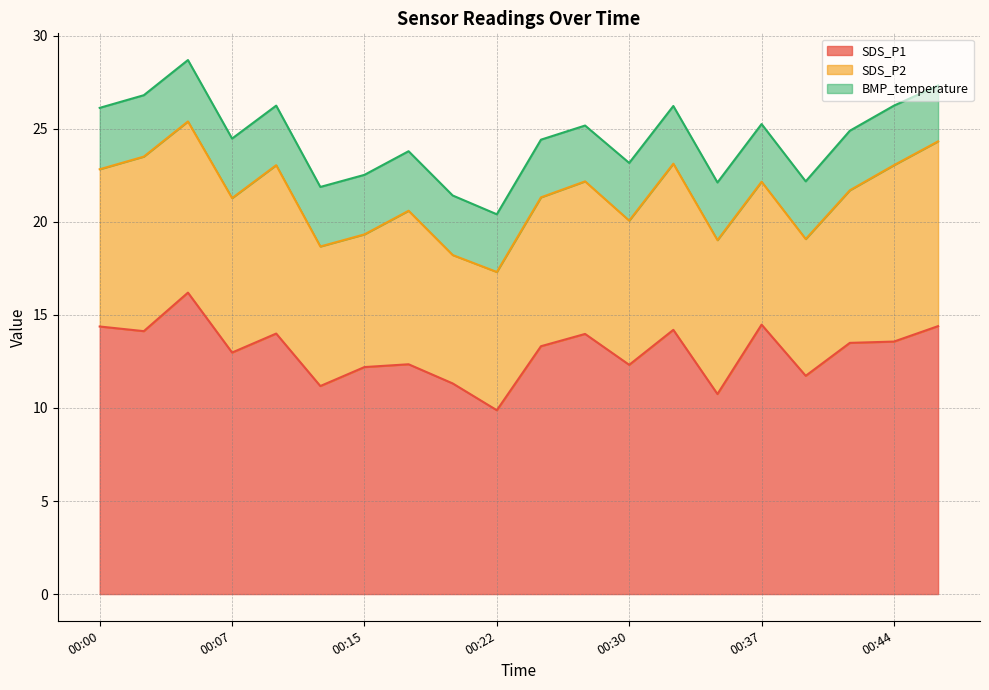

What is the difference between the second highest and second lowest values in the BMP_temperature series?

0.3